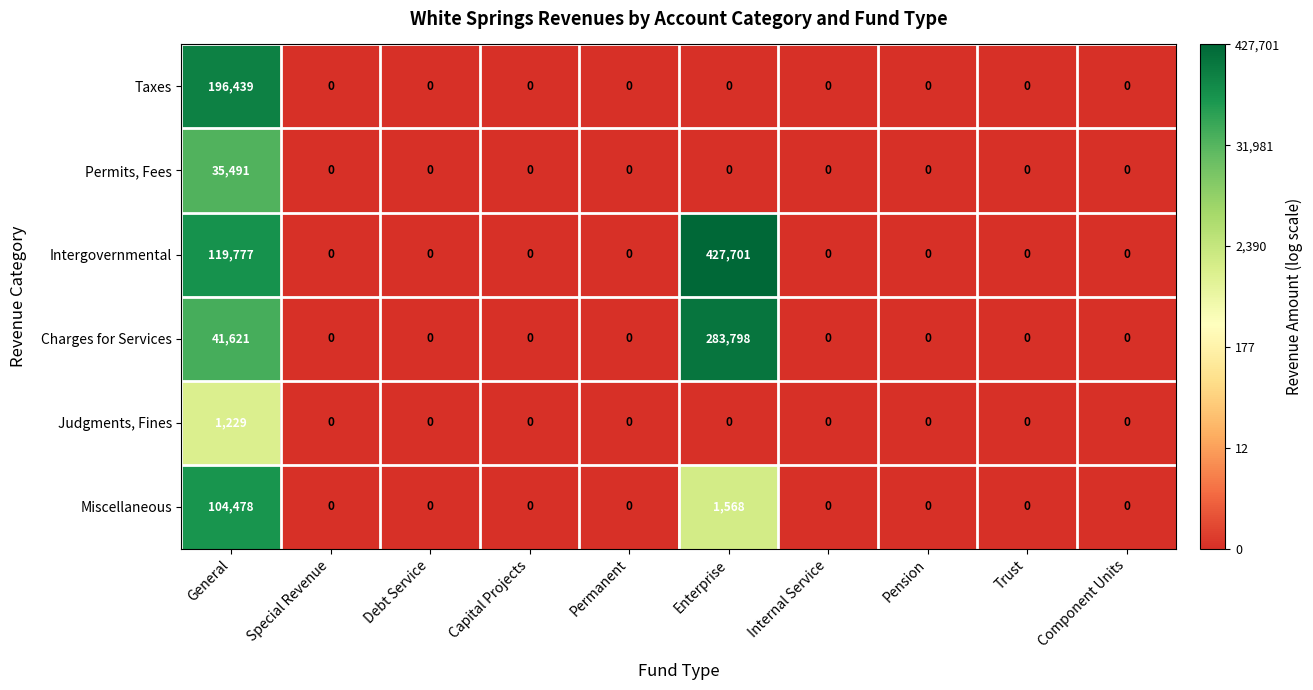

List the series in order of their peak value, lowest first.

Judgments, Fines, Permits, Fees, Miscellaneous, Taxes, Charges for Services, Intergovernmental